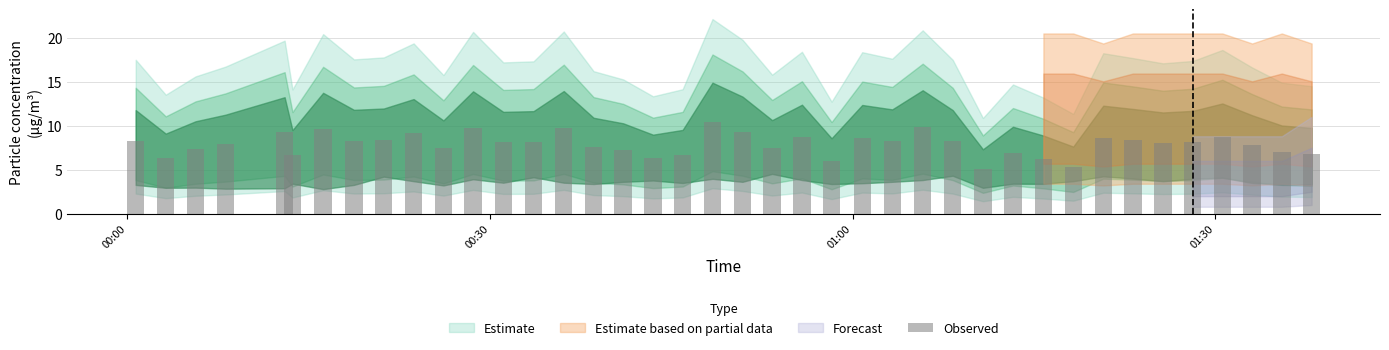

What is the value of the 15th bar from the left?

9.8